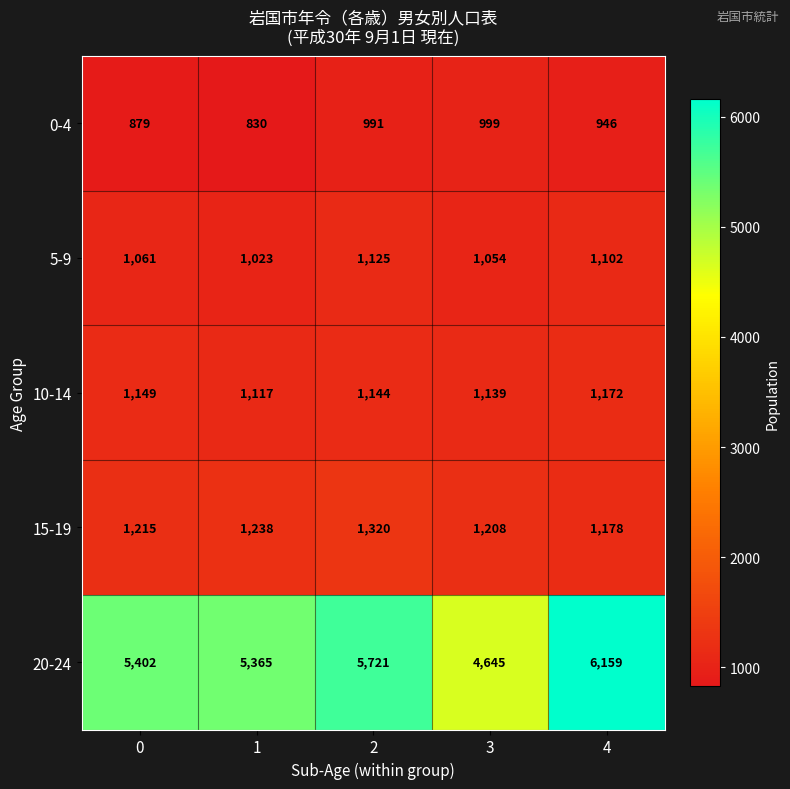

Which series changed the most between 0 and 3?

20-24